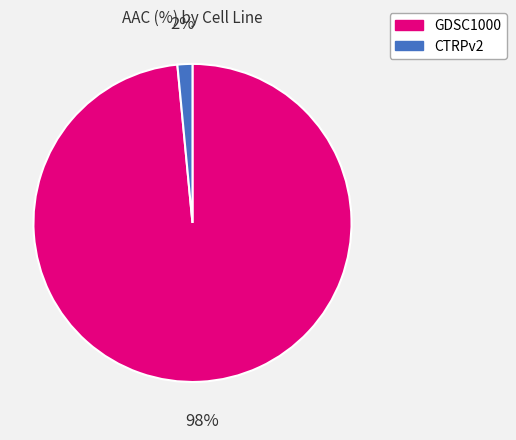

Do CTRPv2 and GDSC1000 together represent more than half of the pie?

Yes